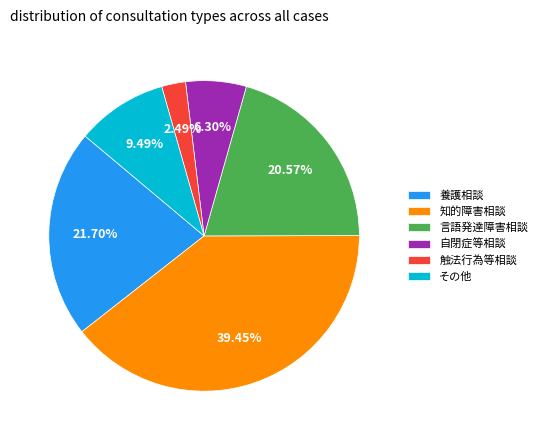

Which has a higher value, その他 or 知的障害相談?

知的障害相談